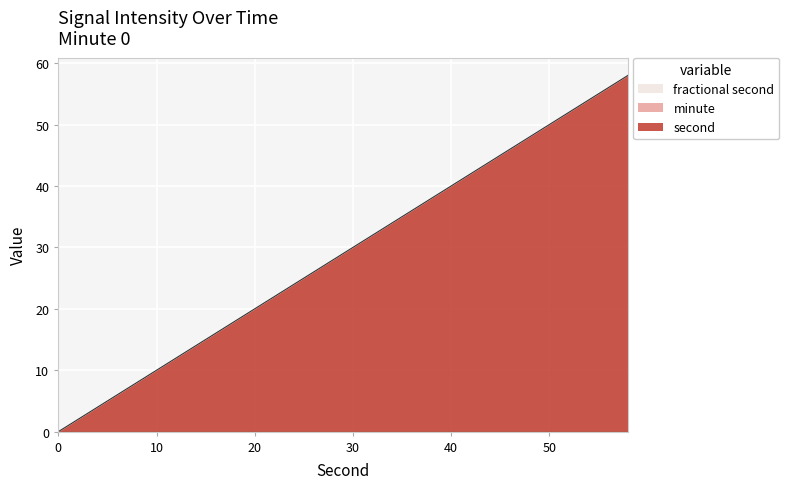

Between 18 and 28, which series saw the biggest shift?

second